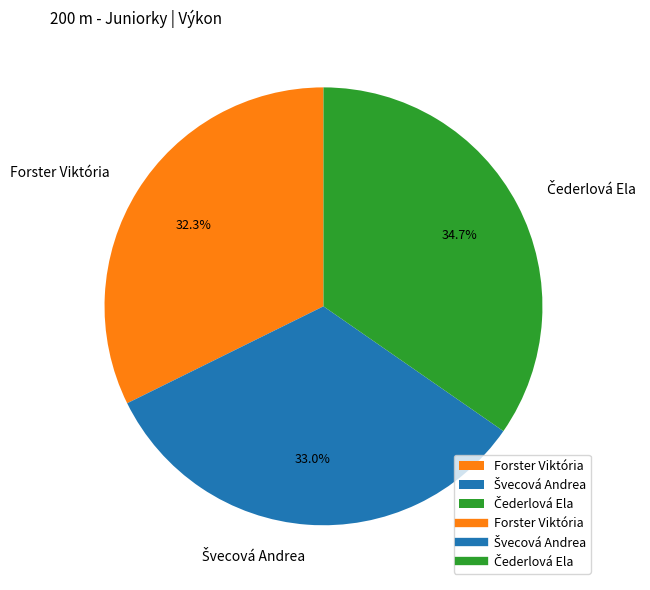

To the nearest percent, what is the average slice percentage?

33%